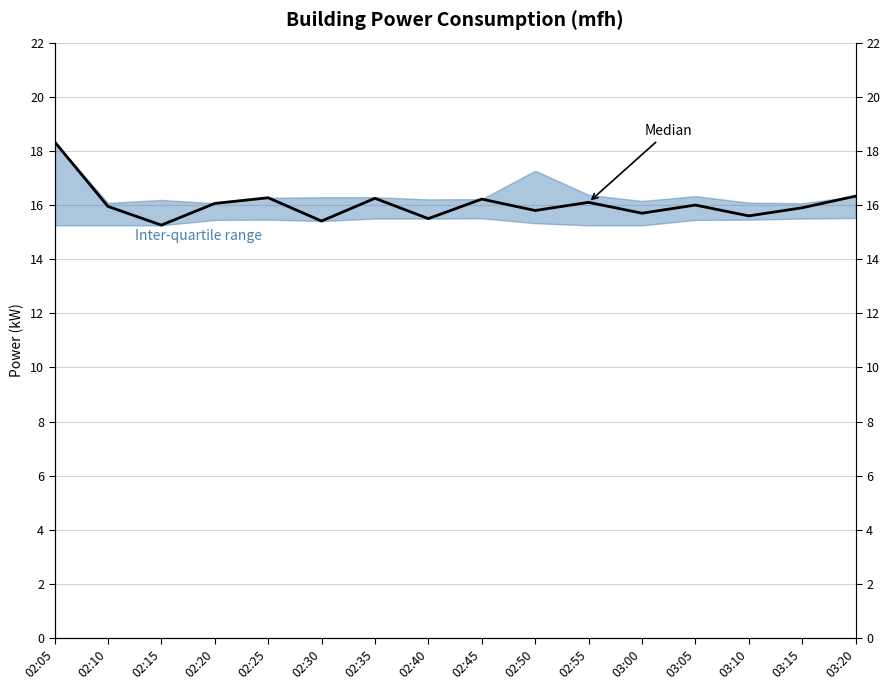

What is the difference between the maximum and minimum values?

3.1